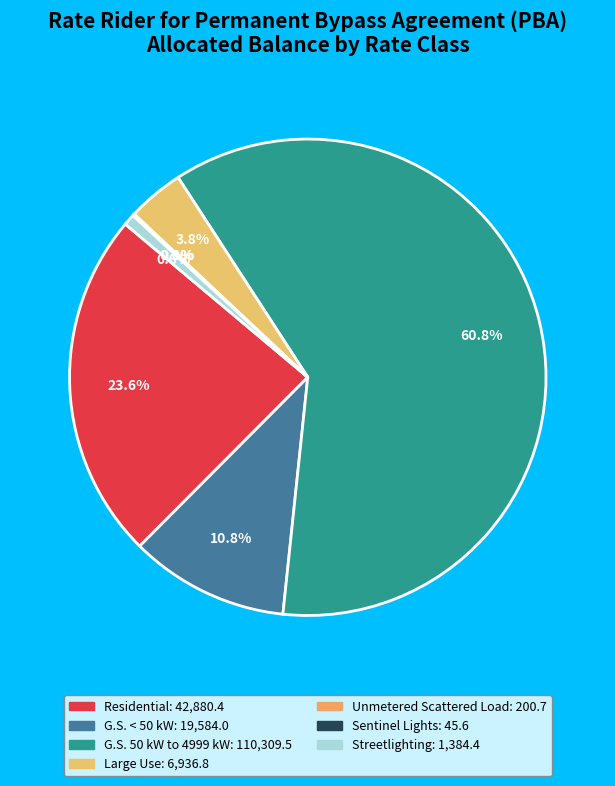

What percentage is NOT represented by G.S. 50 kW to 4999 kW?

39.2%